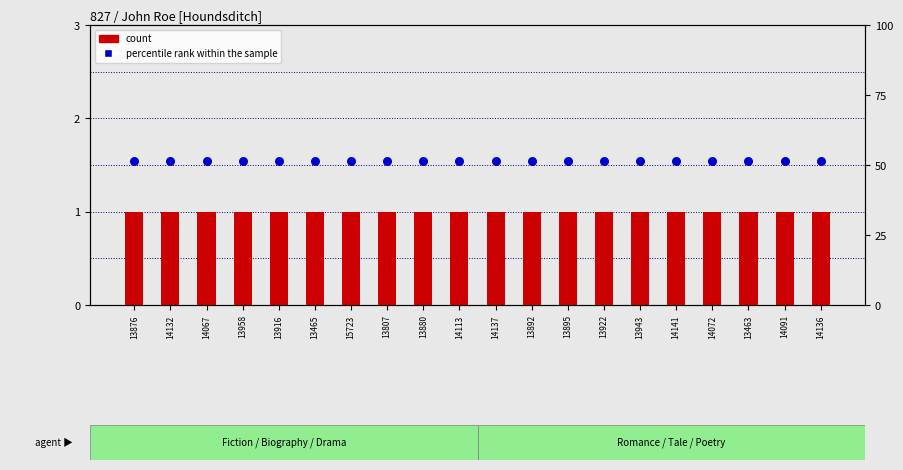

Which series has the largest total across all categories?

percentile rank within the sample